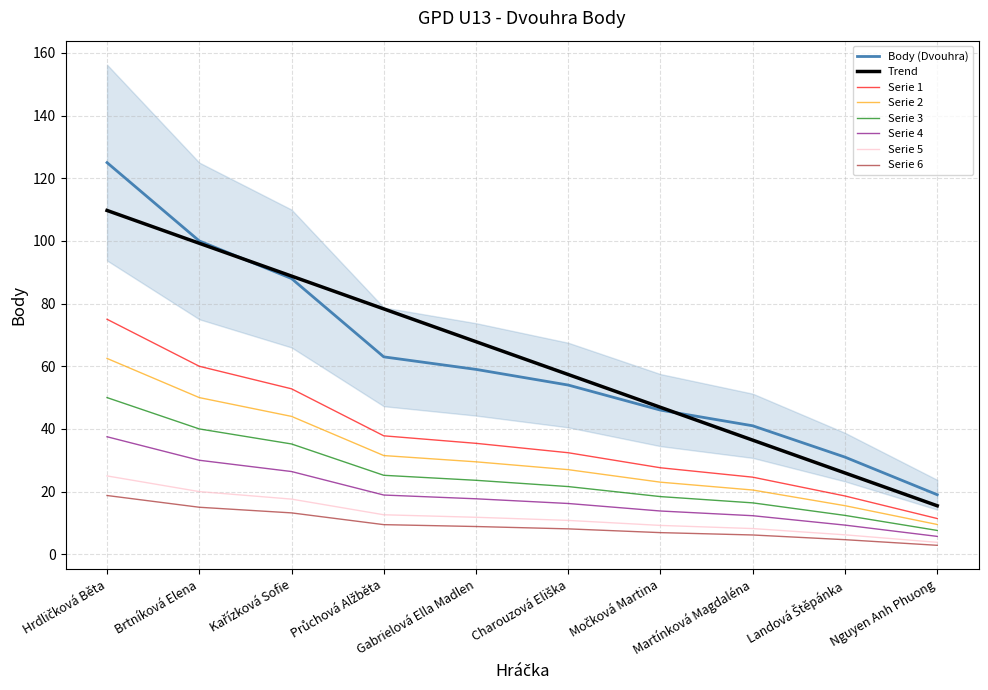

Which has a higher value, Hrdličková Běta or Nguyen Anh Phuong?

Hrdličková Běta